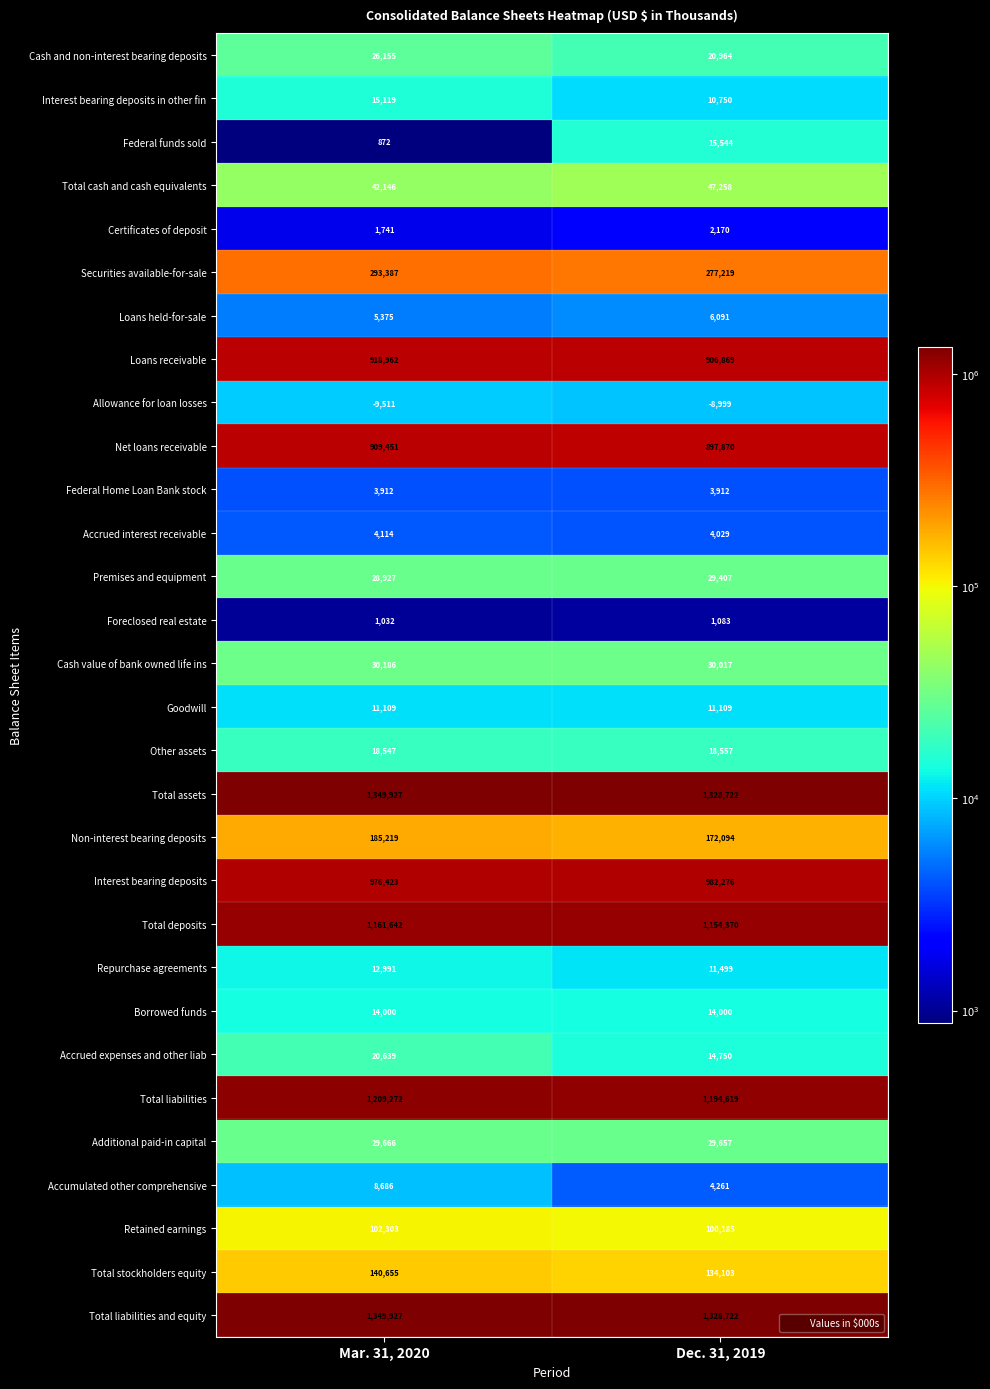

The value of Interest bearing deposits at Dec. 31, 2019 is 982276. True or false?

True